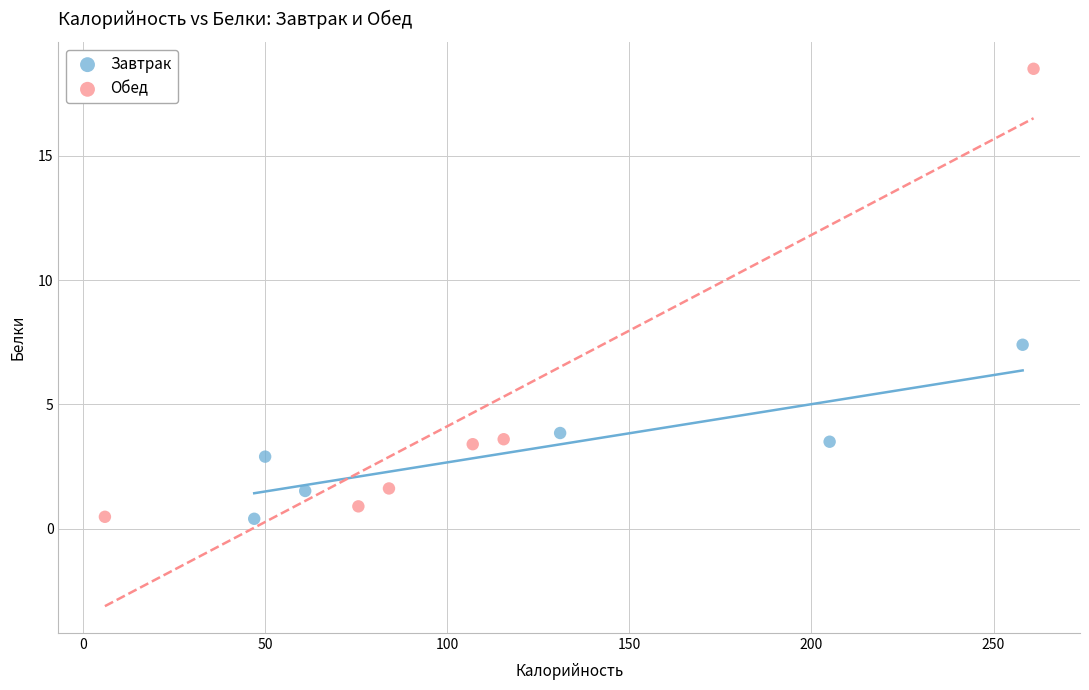

Which series reaches the maximum Y coordinate?

Обед